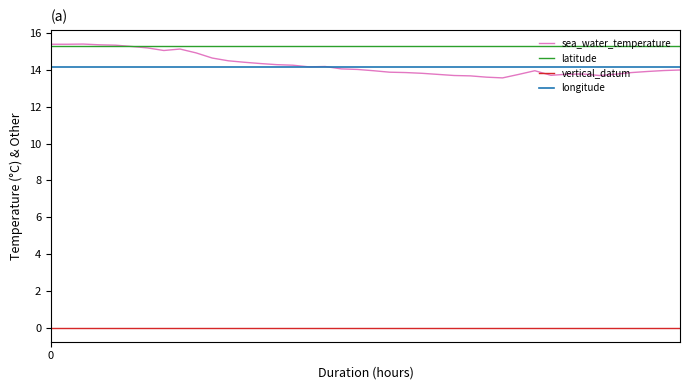

Which series has the largest total across all categories?

latitude